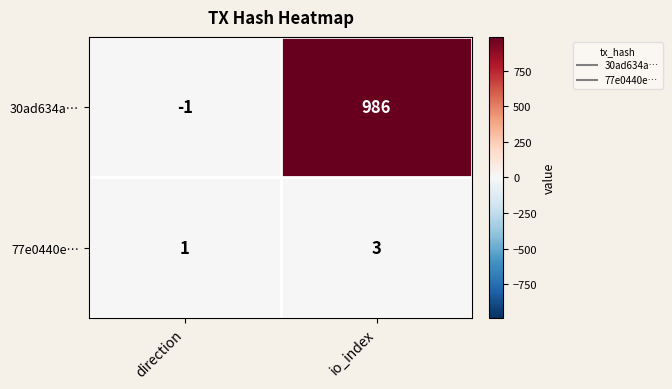

Reading right to left, transcribe all the data shown in this chart.

30ad634a…: 986	-1
77e0440e…: 3	1